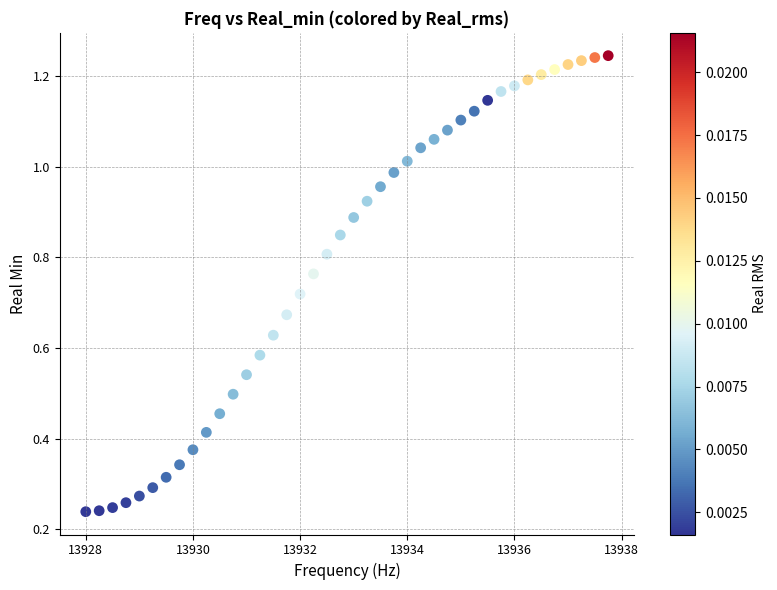

What is the range of X values (max minus min)?

9.8